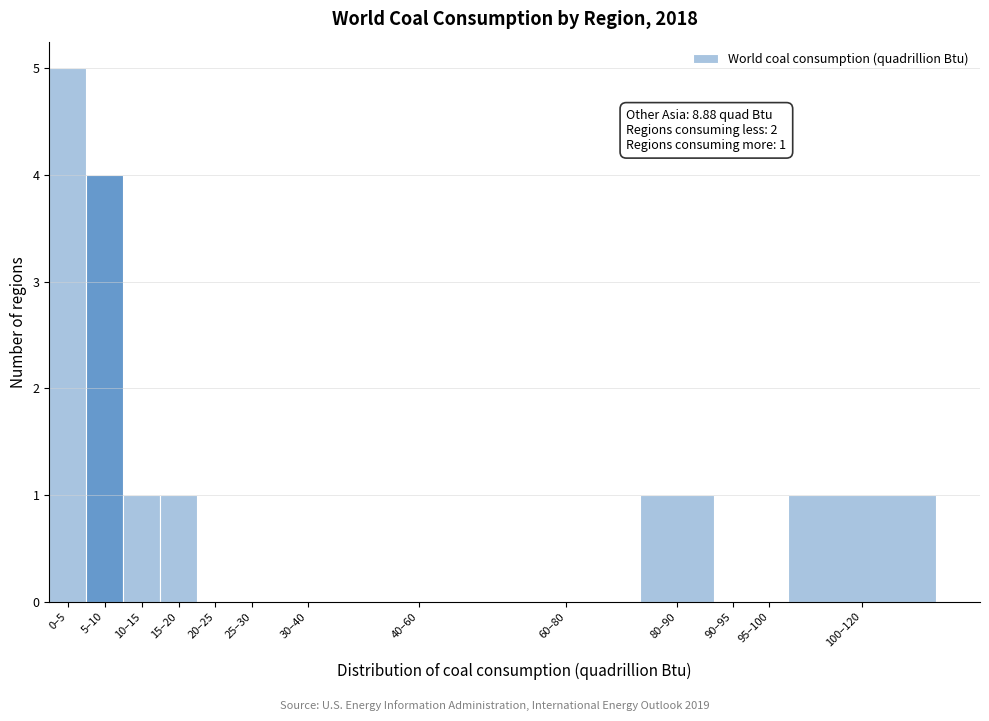

Reading left to right, transcribe all the data shown in this chart.

0–5=5	5–10=4	10–15=1	15–20=1	20–25=0	25–30=0	30–40=0	40–60=0	60–80=0	80–90=1	90–95=0	95–100=0	100–120=1